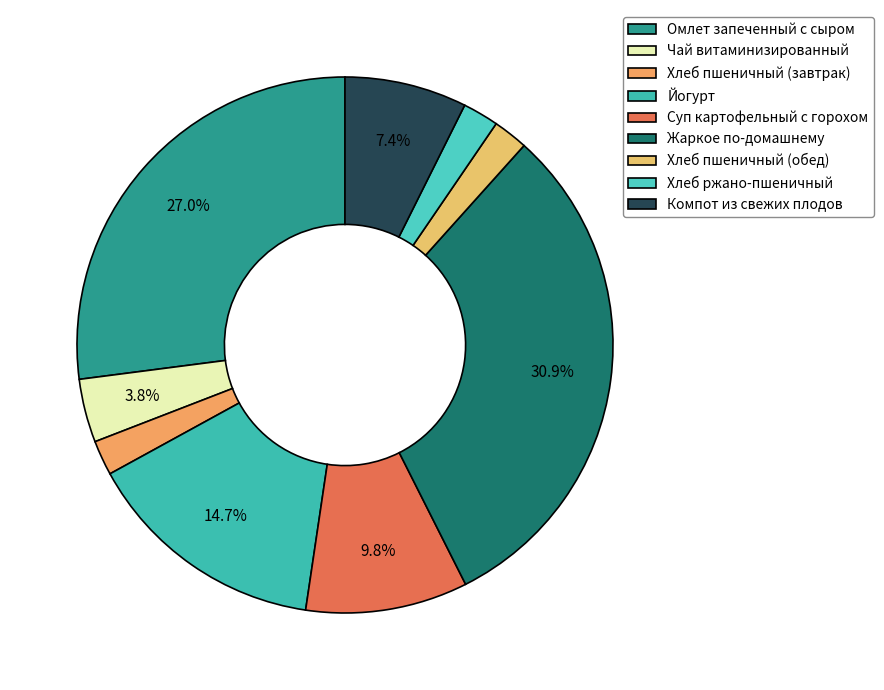

Rank the categories by value from highest to lowest.

Жаркое по-домашнему, Омлет запеченный с сыром, Йогурт, Суп картофельный с горохом, Компот из свежих плодов, Чай витаминизированный, Хлеб ржано-пшеничный, Хлеб пшеничный (завтрак), Хлеб пшеничный (обед)